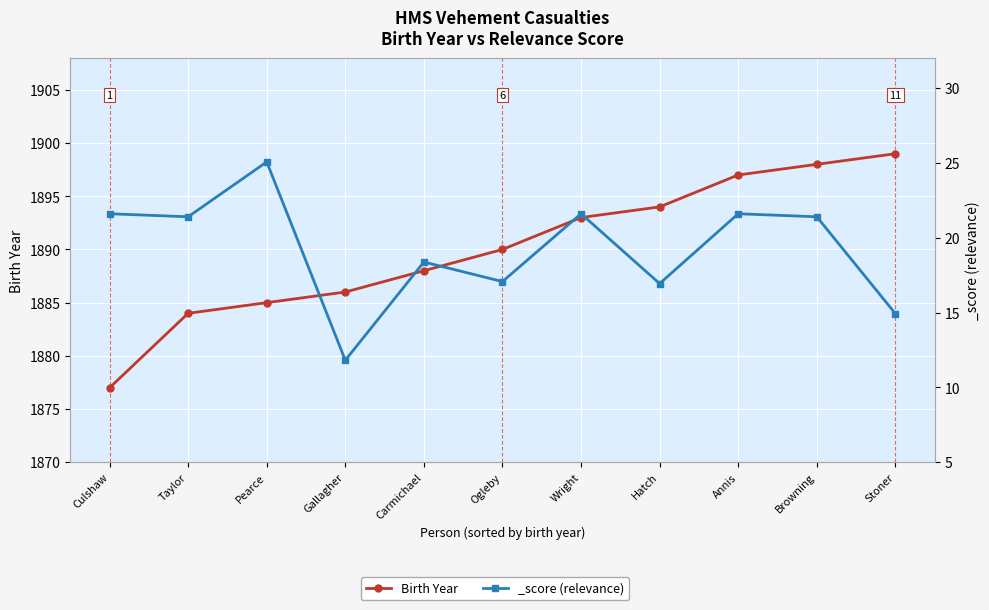

What is the sum of all values?

20791